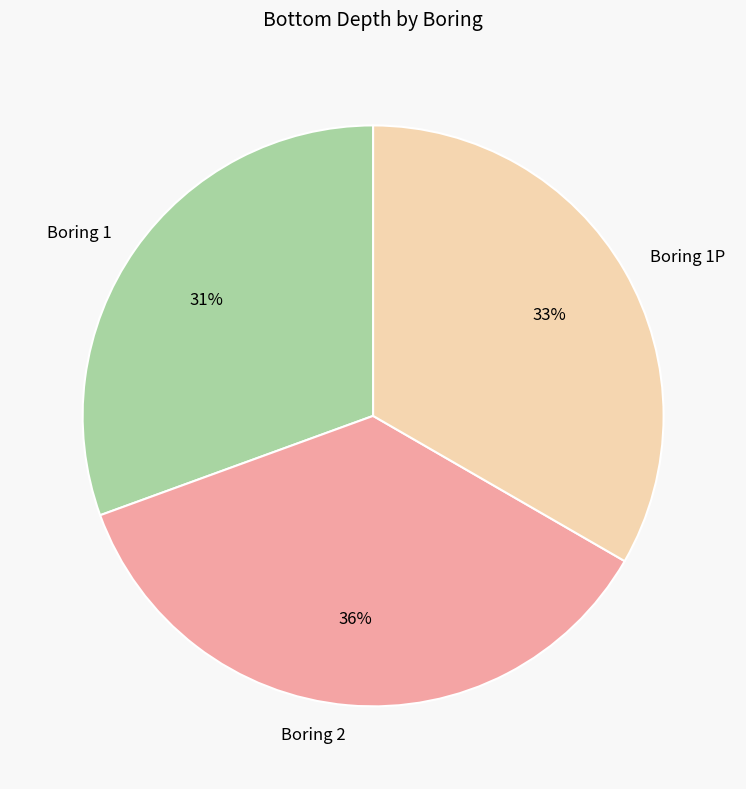

Which slice is the largest?

Boring 2